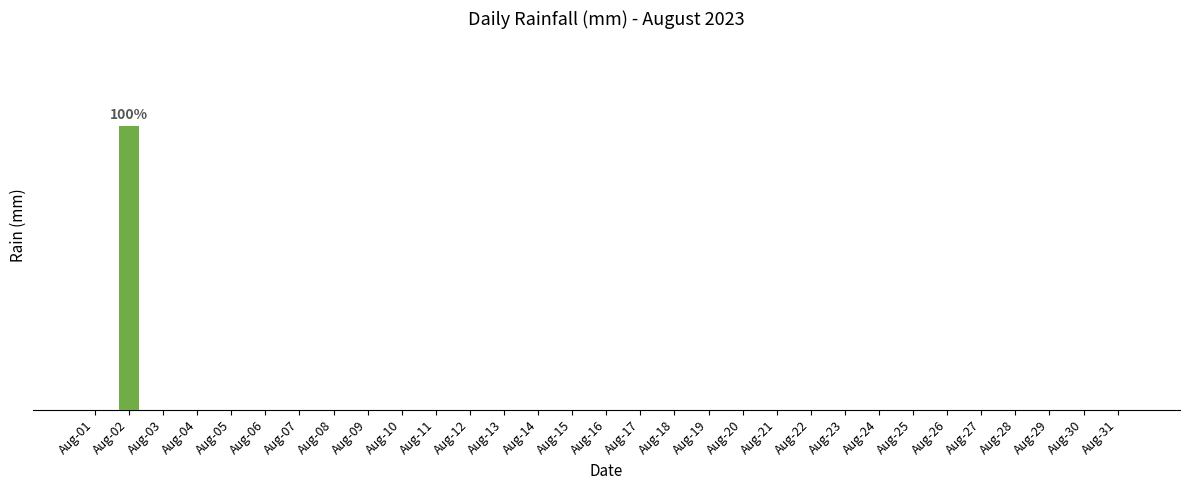

Are the bars horizontal?

No